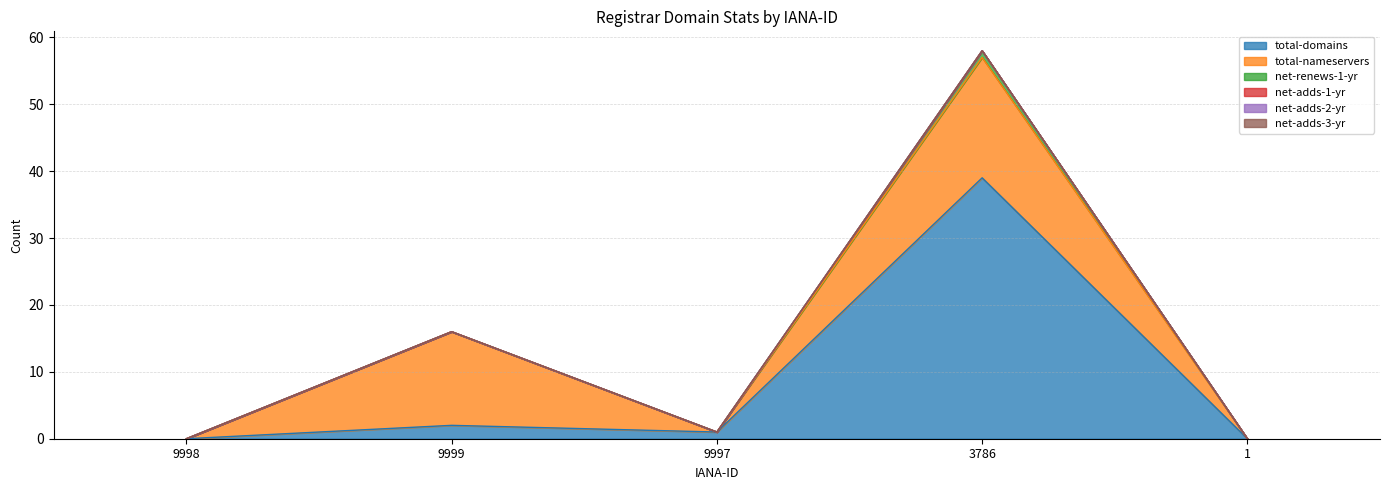

Rank the series at 9999 from highest to lowest value.

total-nameservers, total-domains, net-renews-1-yr, net-adds-1-yr, net-adds-2-yr, net-adds-3-yr